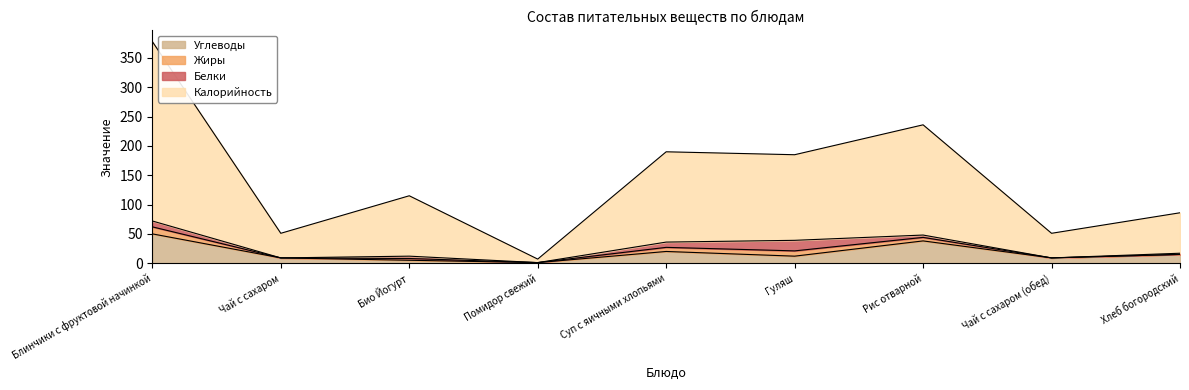

At which category is the sum across all series the highest?

Блинчики с фруктовой начинкой